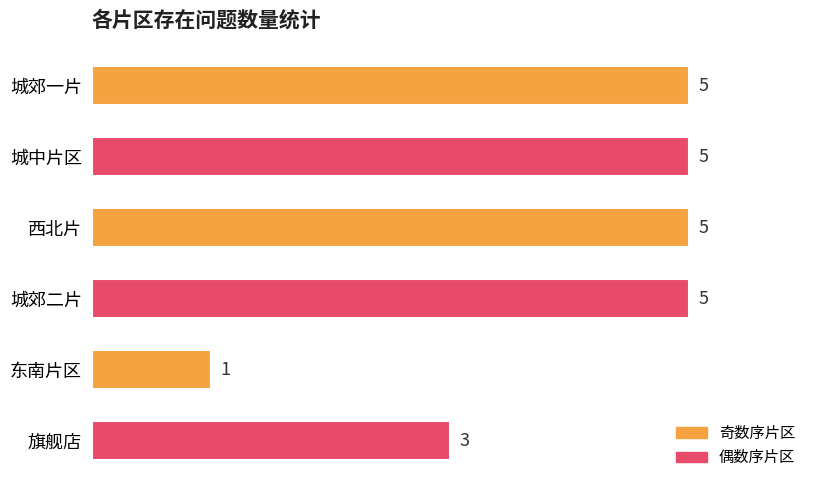

Does the chart contain stacked bars?

No